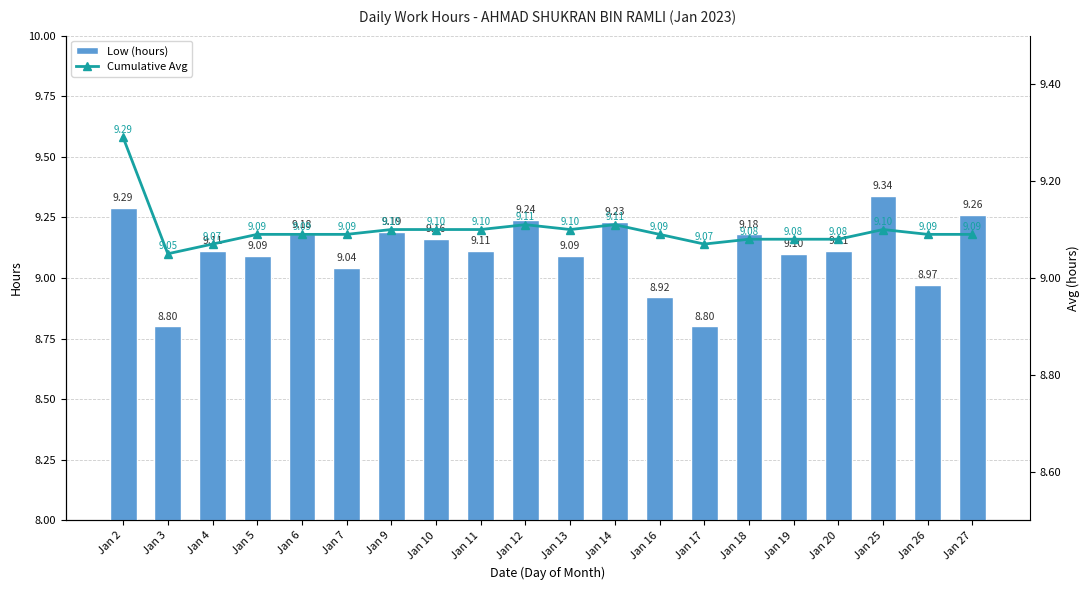

What is the minimum value shown in the chart?

8.8